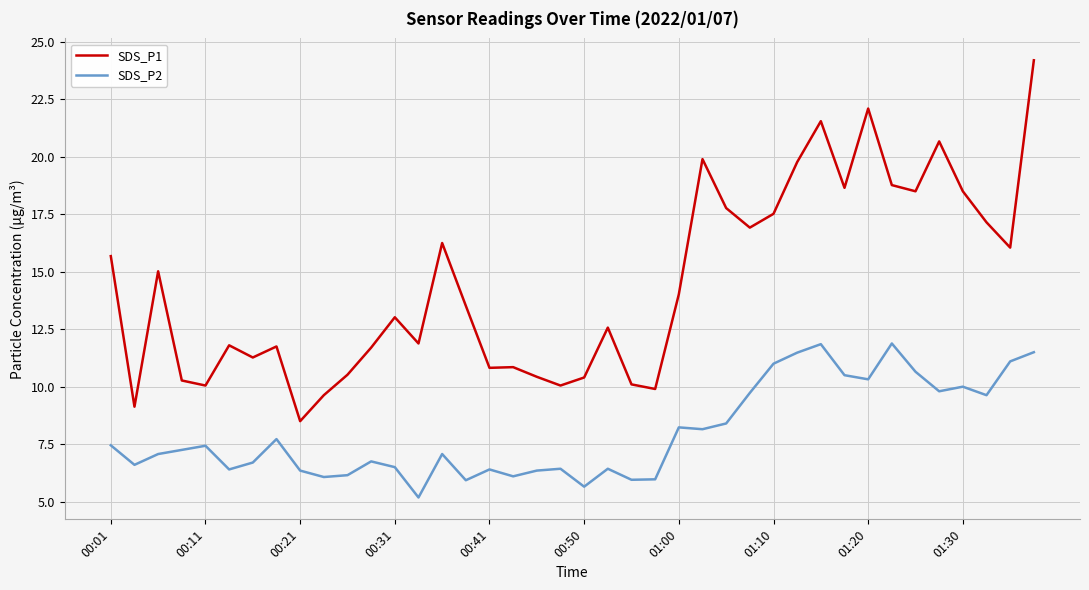

True or false: SDS_P2 has more than 2 interior local peaks.

True